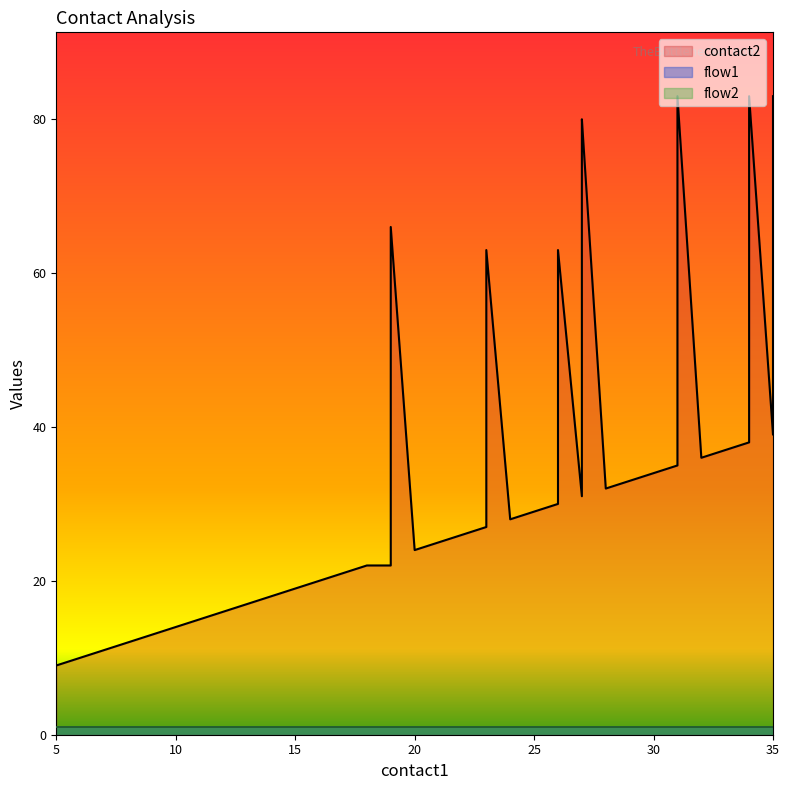

True or false: contact2 has a value of 54 at 29.

False